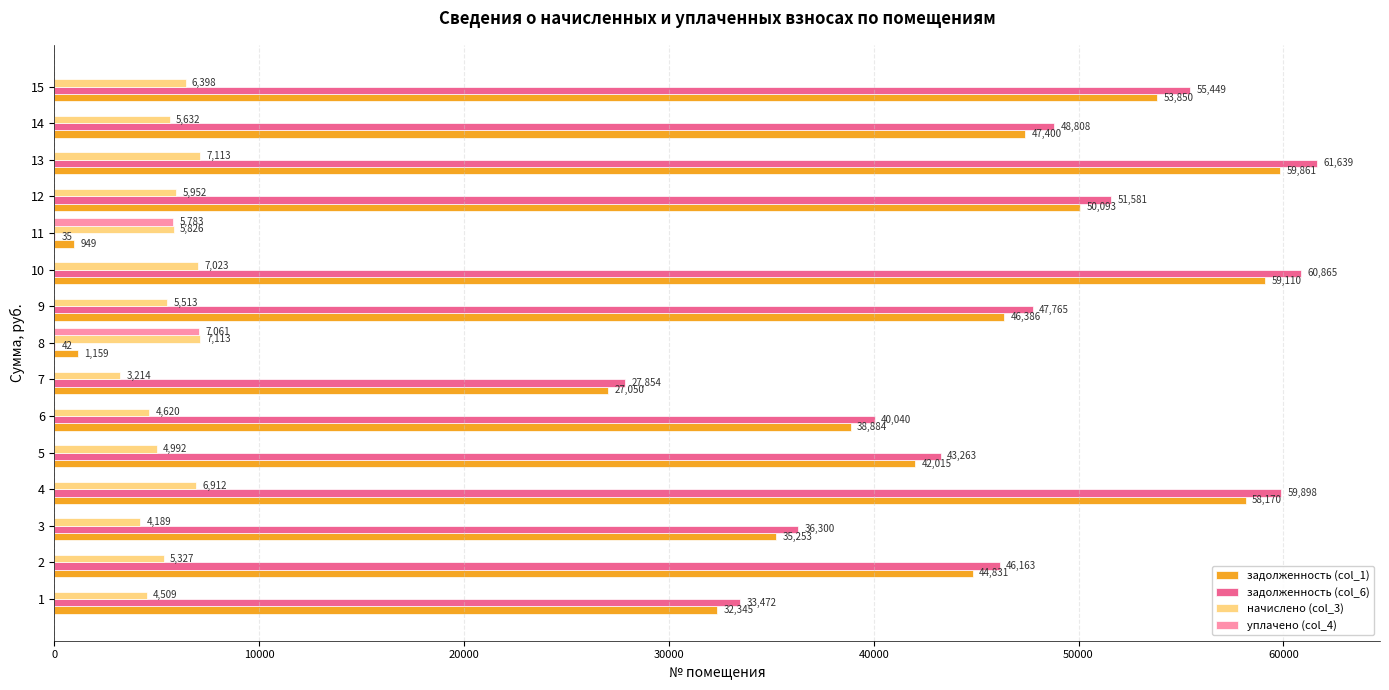

Where is уплачено (col_4) nearest to the value 3530?

11